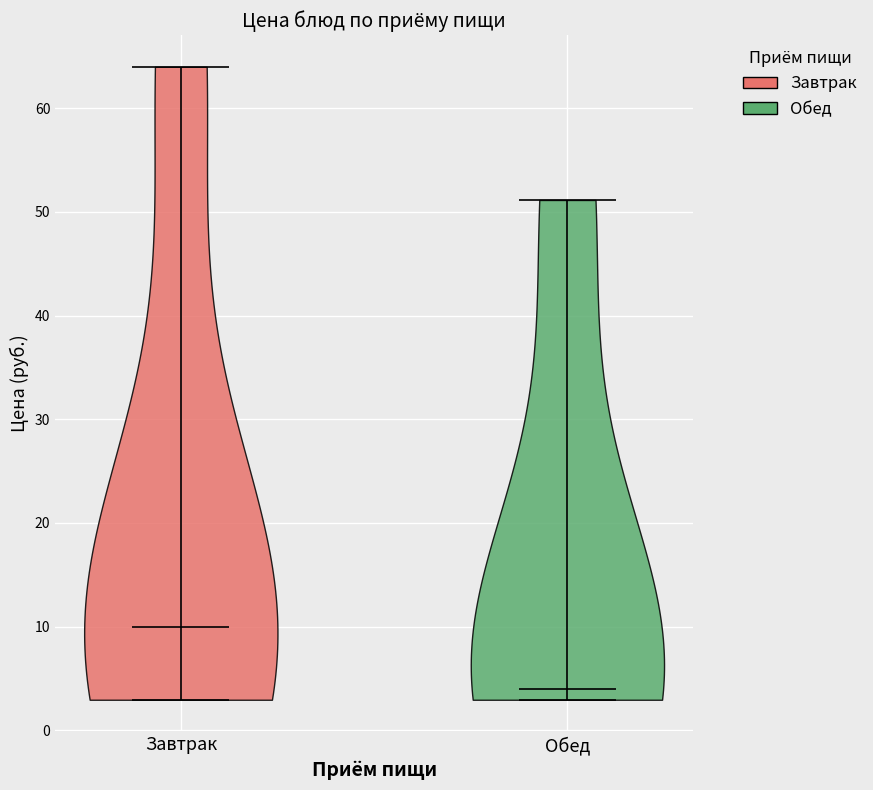

What is the lowest point the violin for Завтрак reaches on the y-axis? The values are not printed on the chart, so give them approximately, as read against the axis.

3